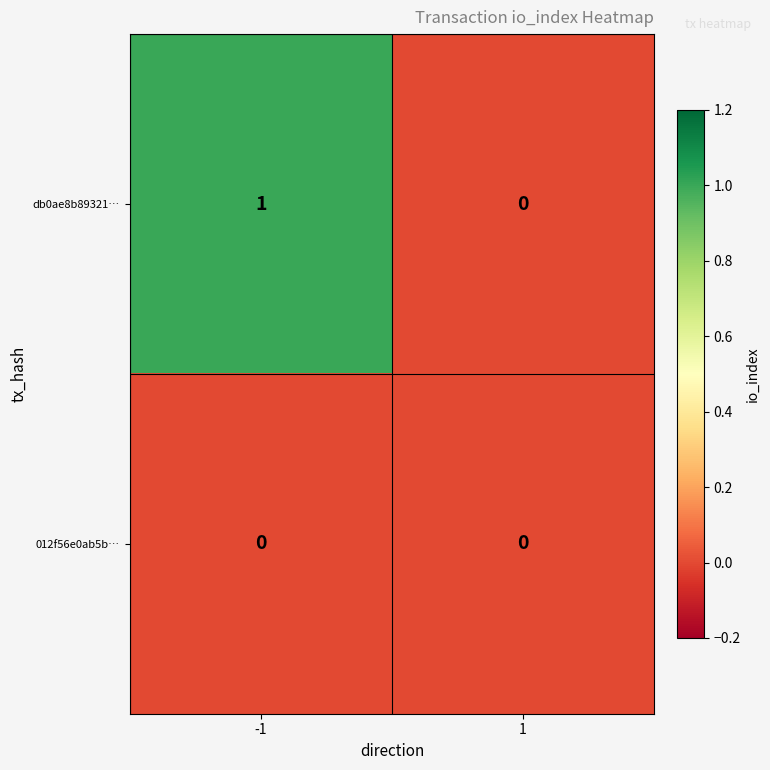

Which series changed the most between -1 and 1?

db0ae8b89321…